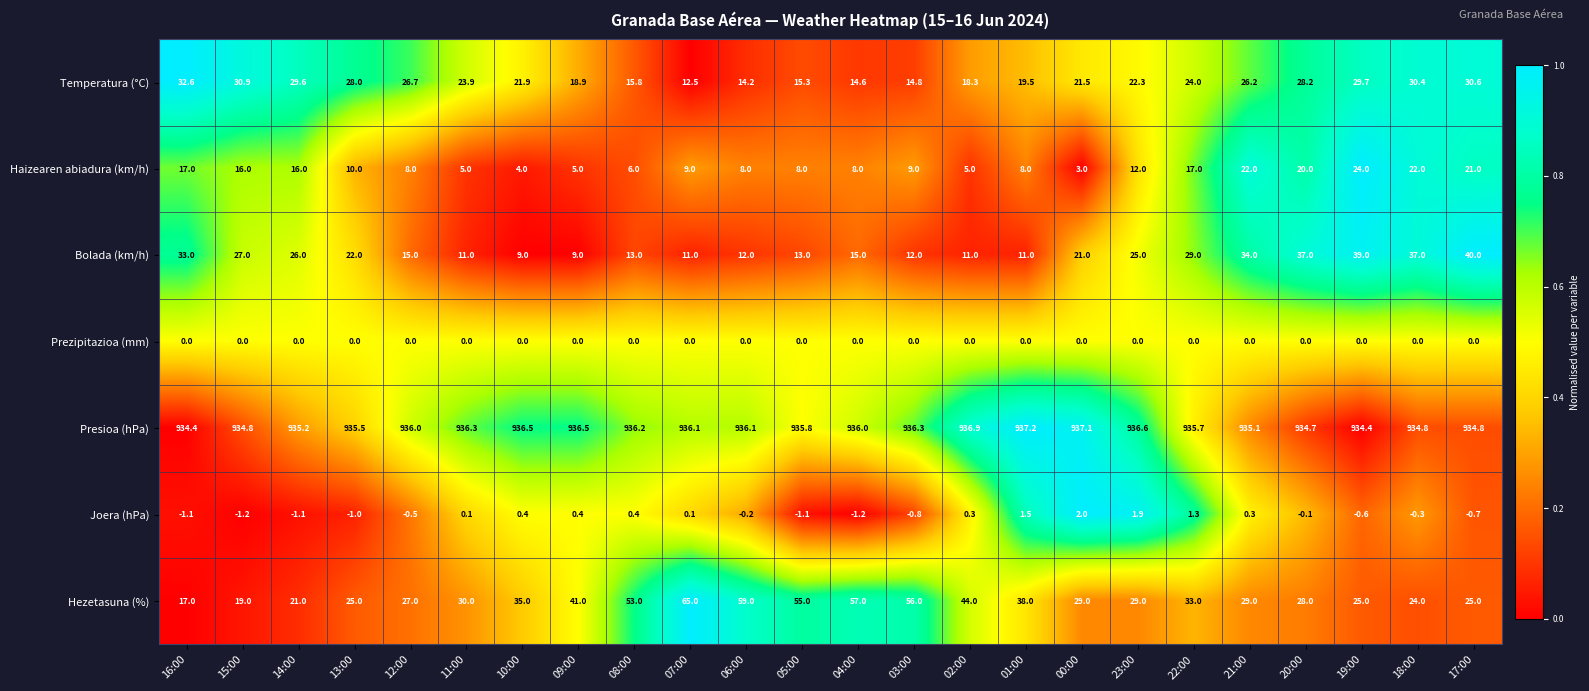

What is the difference between the second highest and second lowest values in the Haizearen abiadura (km/h) series?

18.0